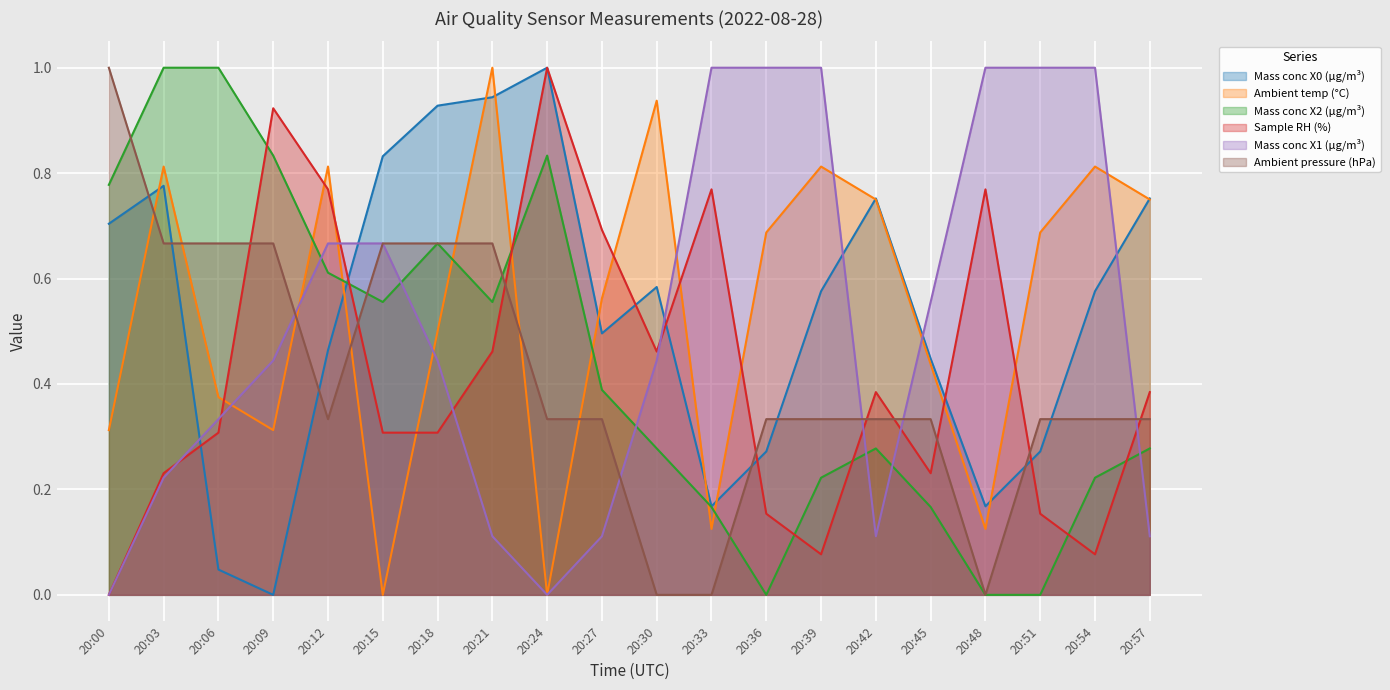

What is the sum of all Sample RH (%) values?

8.5